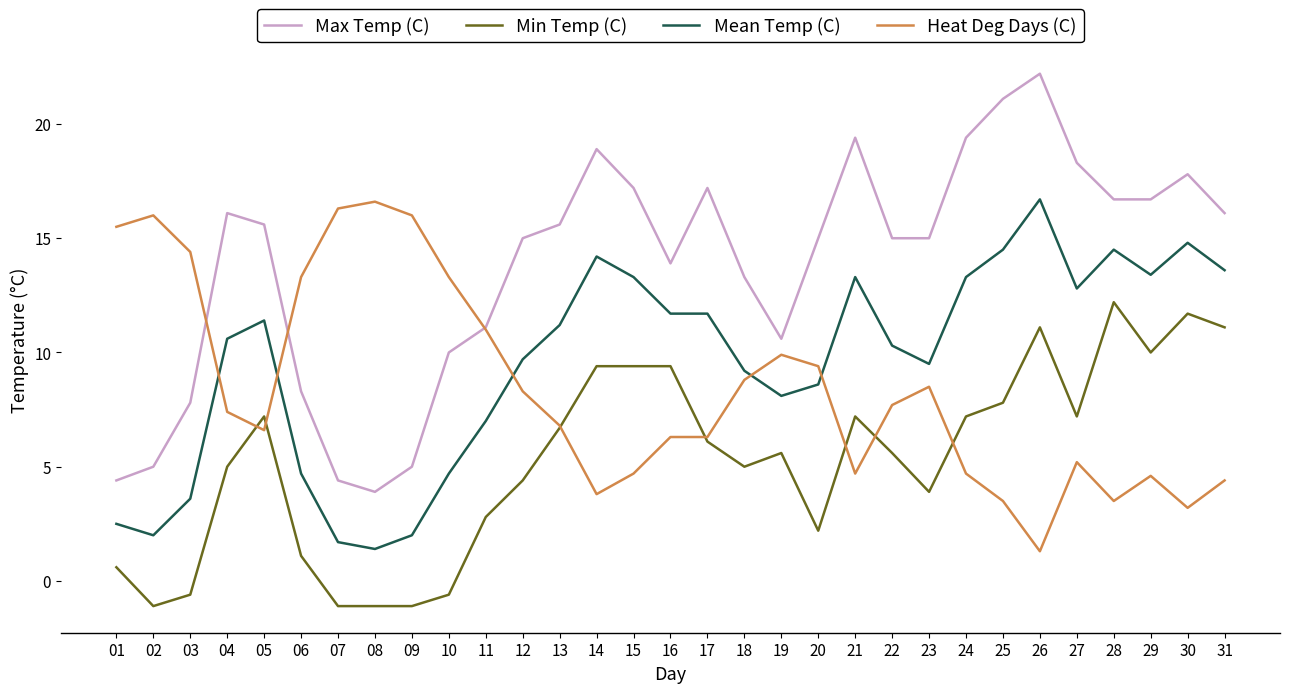

How many values in the Mean Temp (C) series exceed 10?

17